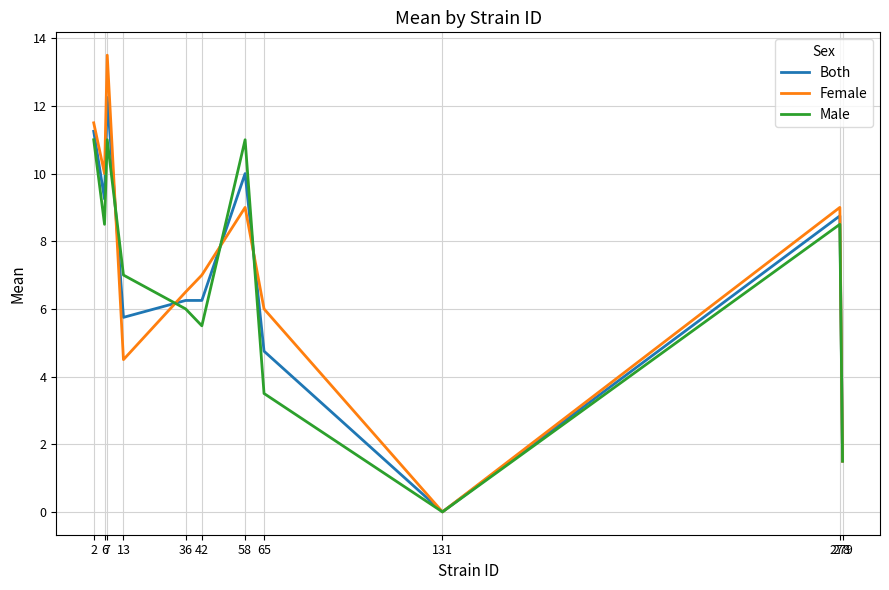

What is the difference between the highest and lowest values at 7?

2.5